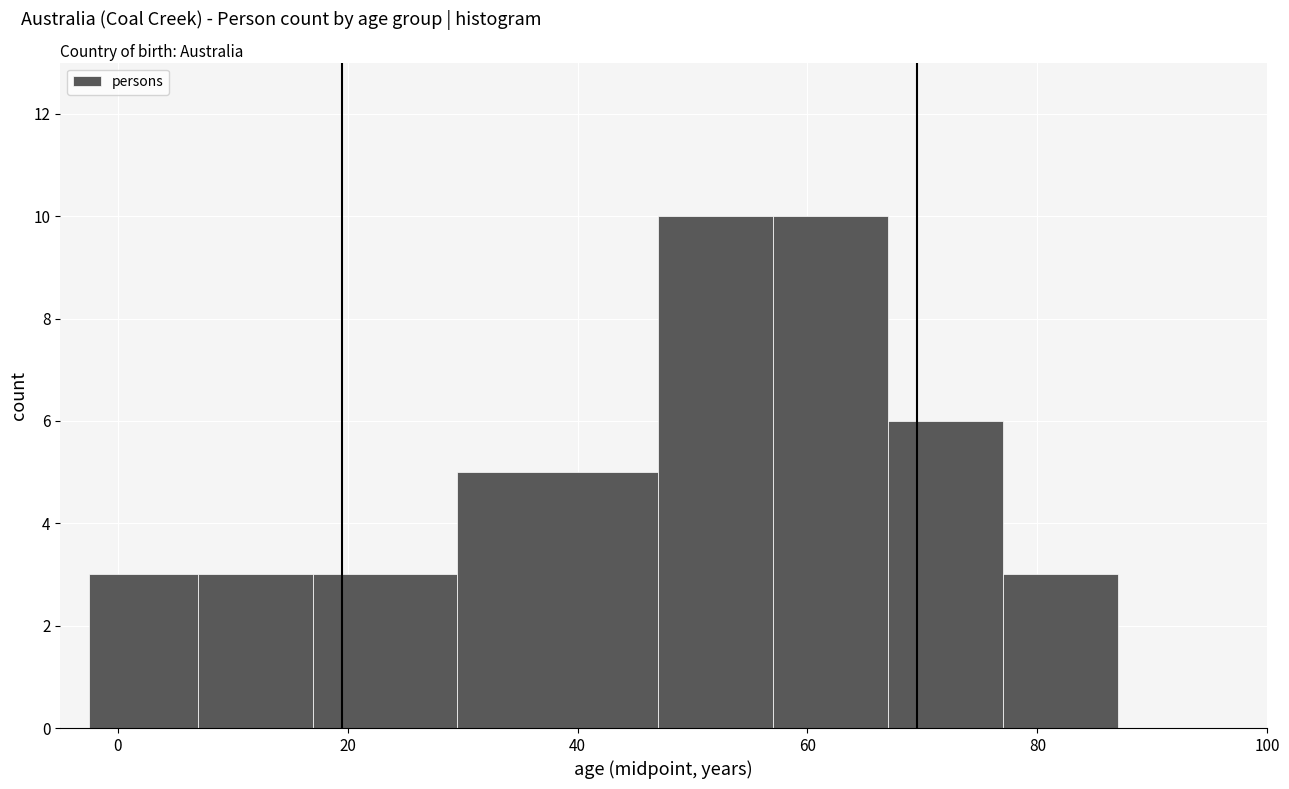

How tall is the bar that spans 17.0 to 29.5 on the x-axis? Neither the bar edges nor the heights are printed on the chart, so give them approximately, as read against the axes.

3